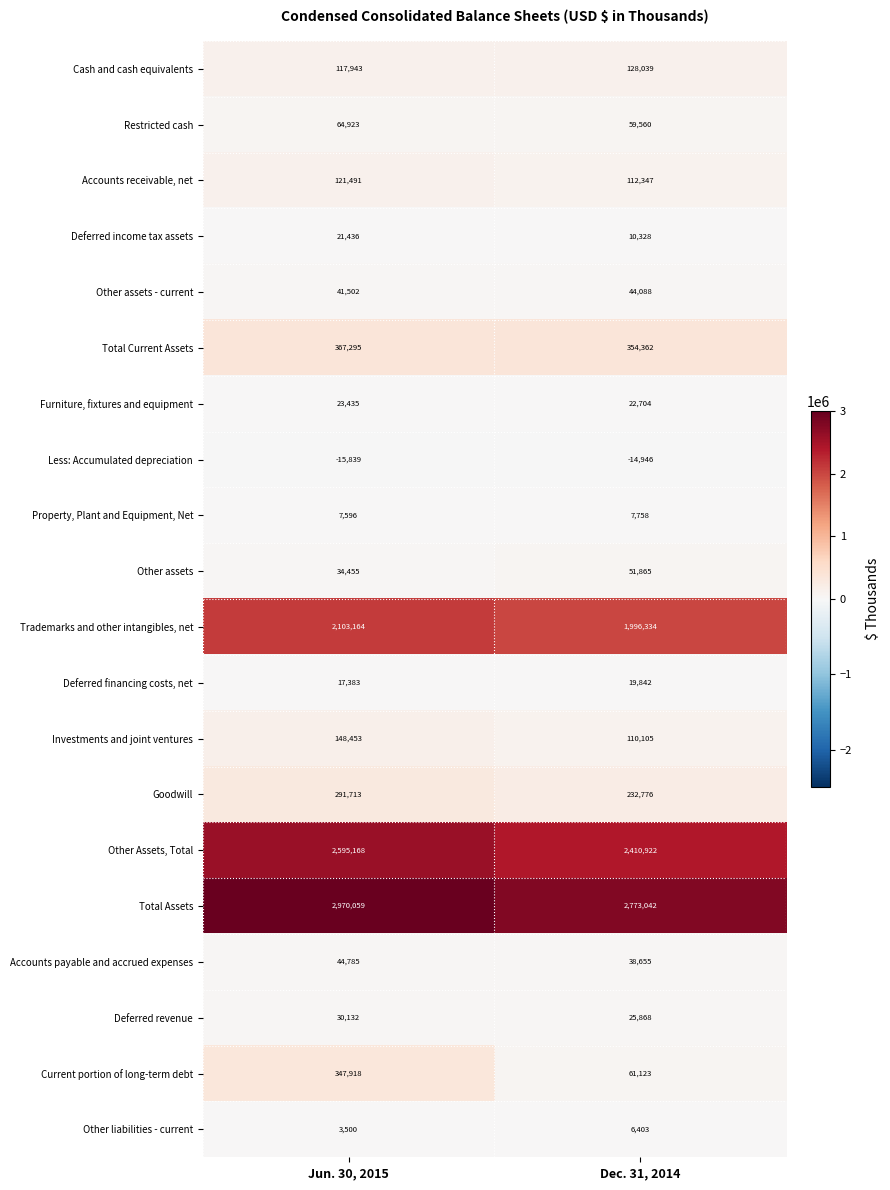

What is the sum of all Cash and cash equivalents values?

245982